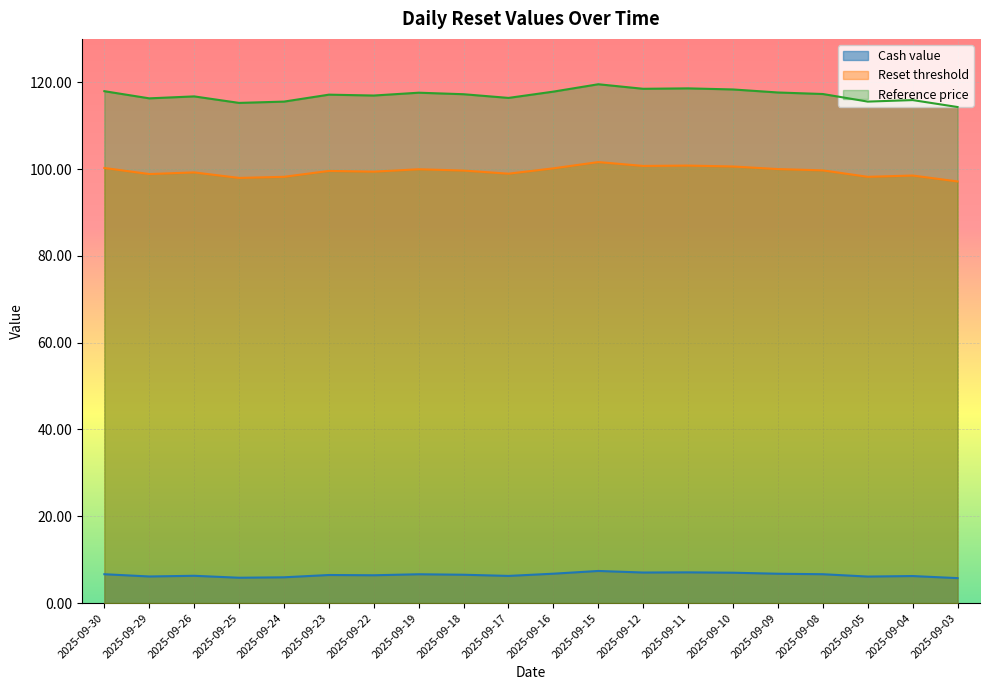

Where does the Reset threshold series first go above 99?

2025-09-30